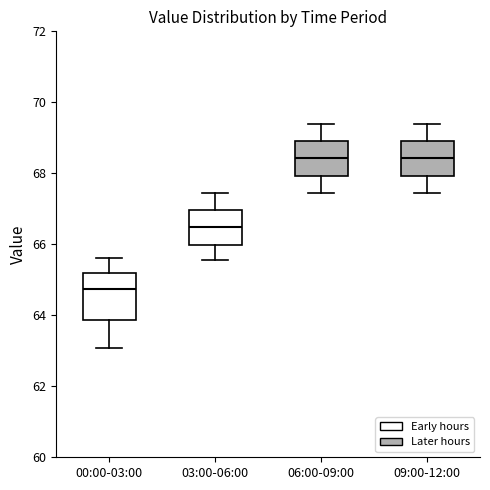

Reading left to right, read every box against the y-axis: the position of its median line, the range the box covers, and the ends of its whiskers. The values are not printed on the chart, so give them approximately, as read against the axis.

00:00-03:00: median 64.8, box 63.8 to 65.2, whiskers 63.0 to 65.6
03:00-06:00: median 66.4, box 66.0 to 67.0, whiskers 65.6 to 67.4
06:00-09:00: median 68.4, box 68.0 to 69.0, whiskers 67.4 to 69.4
09:00-12:00: median 68.4, box 68.0 to 69.0, whiskers 67.4 to 69.4